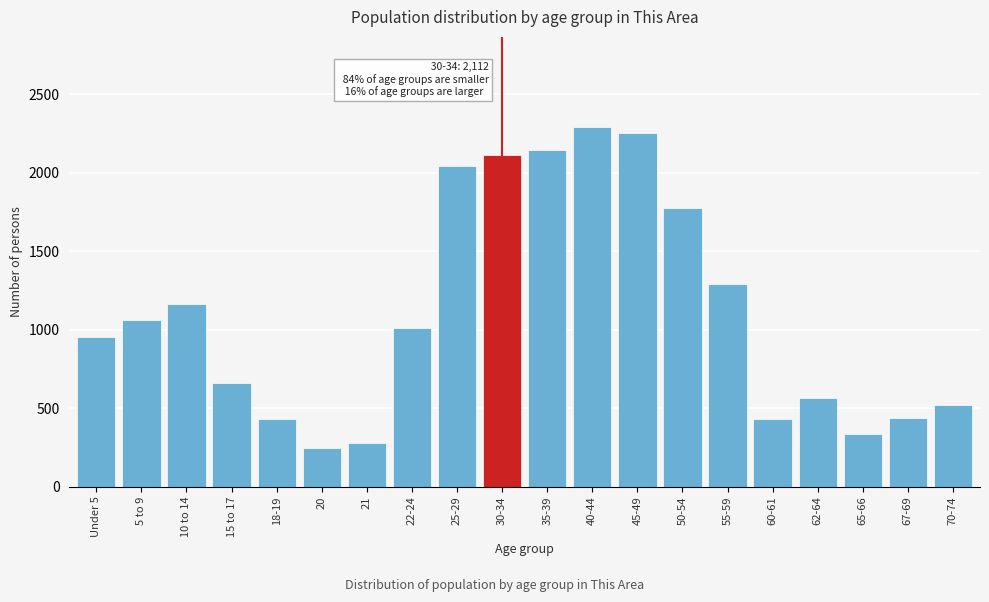

What is the sum of the values at 20 and 30-34?

2362